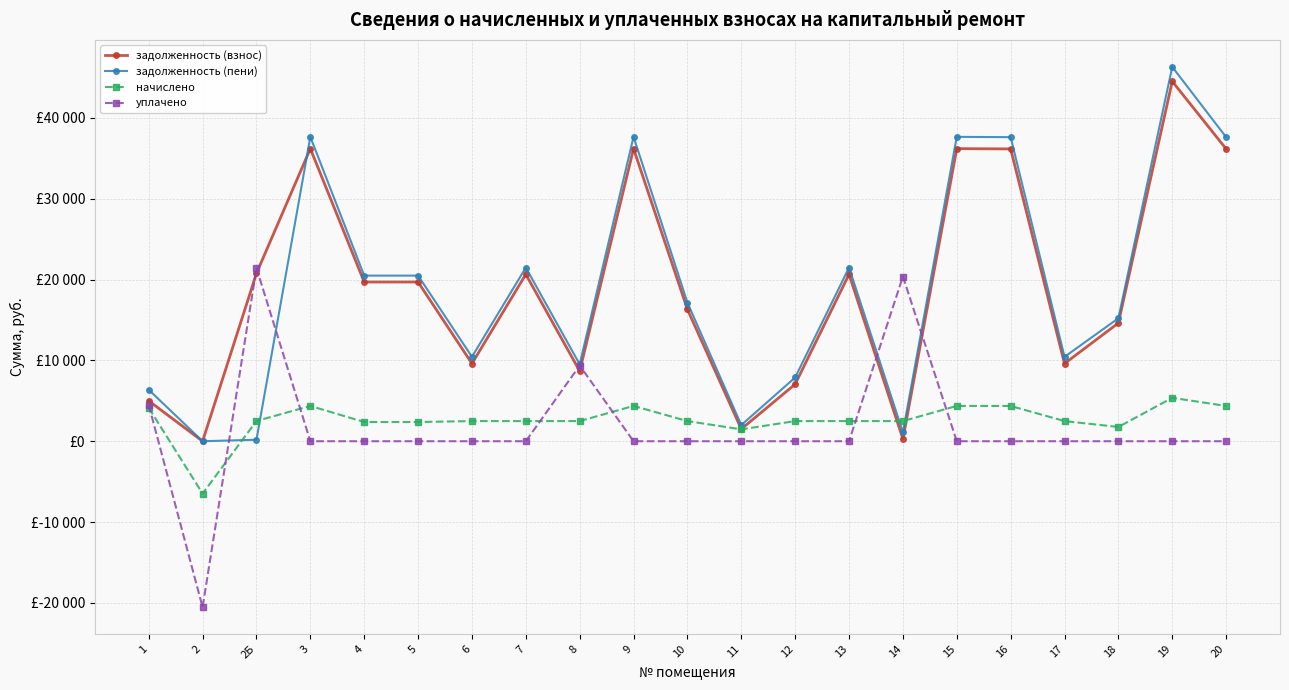

What position from the right is 14?

7